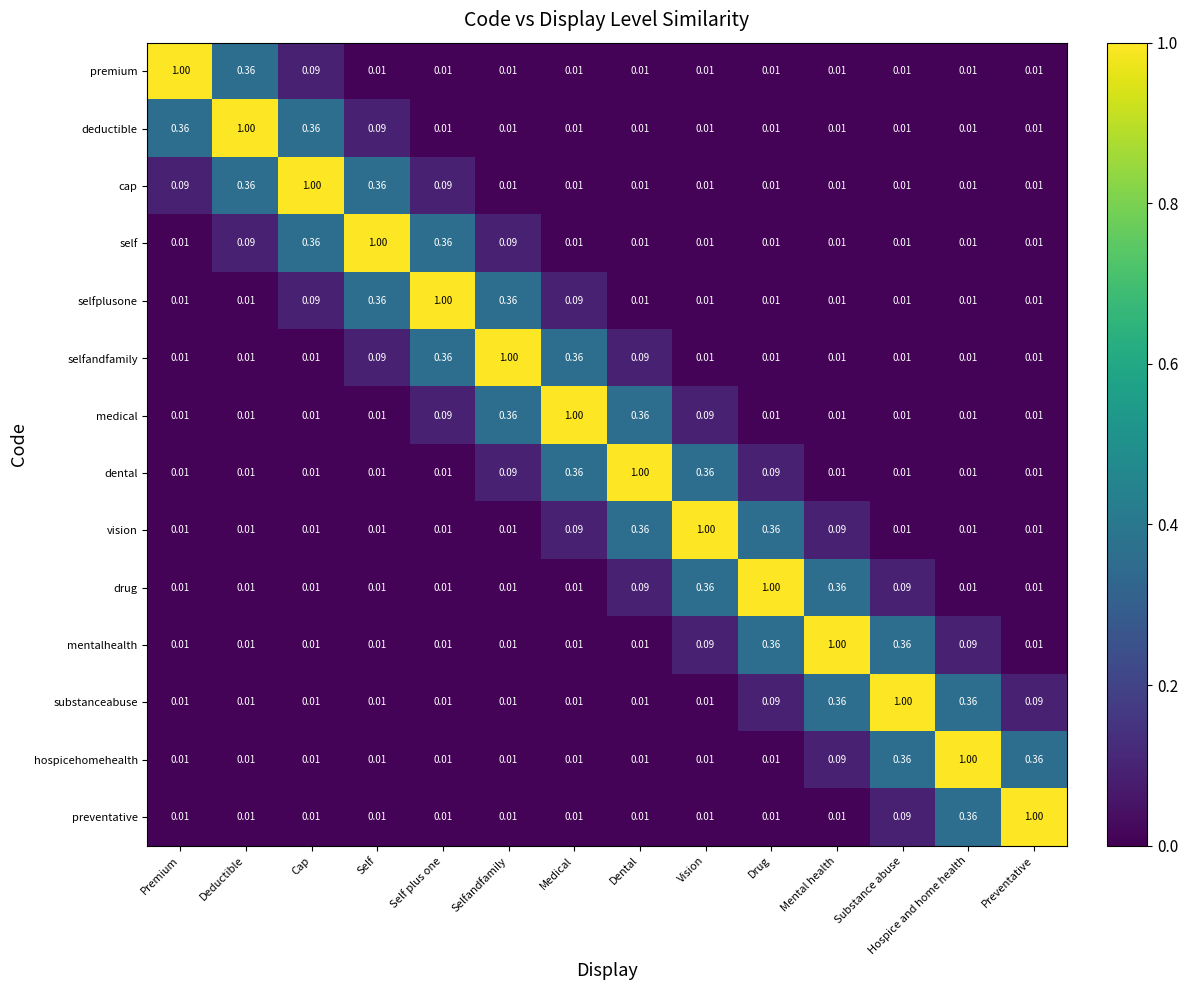

Is the value of selfandfamily at Selfandfamily greater than the value of vision at Medical?

Yes